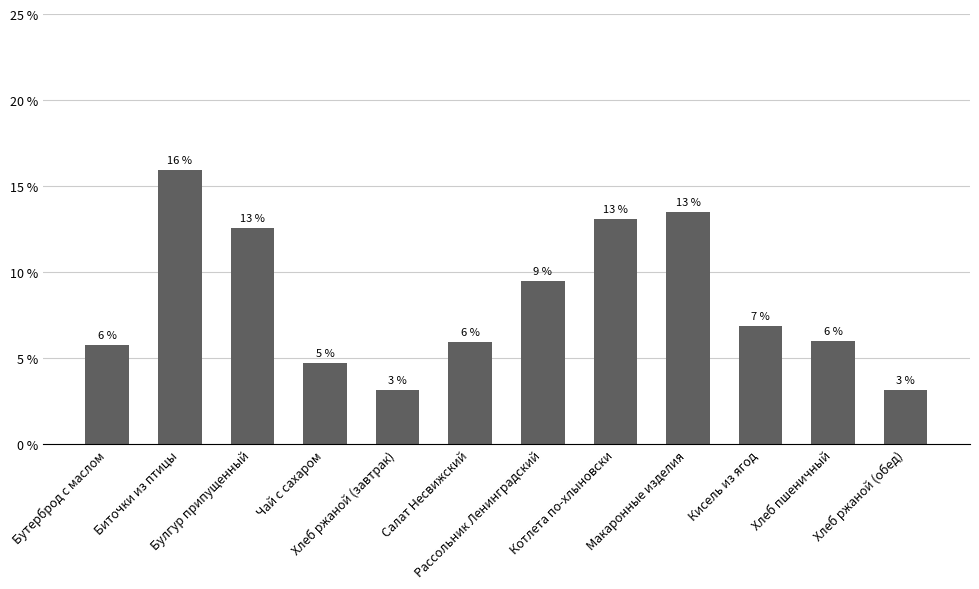

What is the sum of the values at Макаронные изделия and Биточки из птицы?

29.4